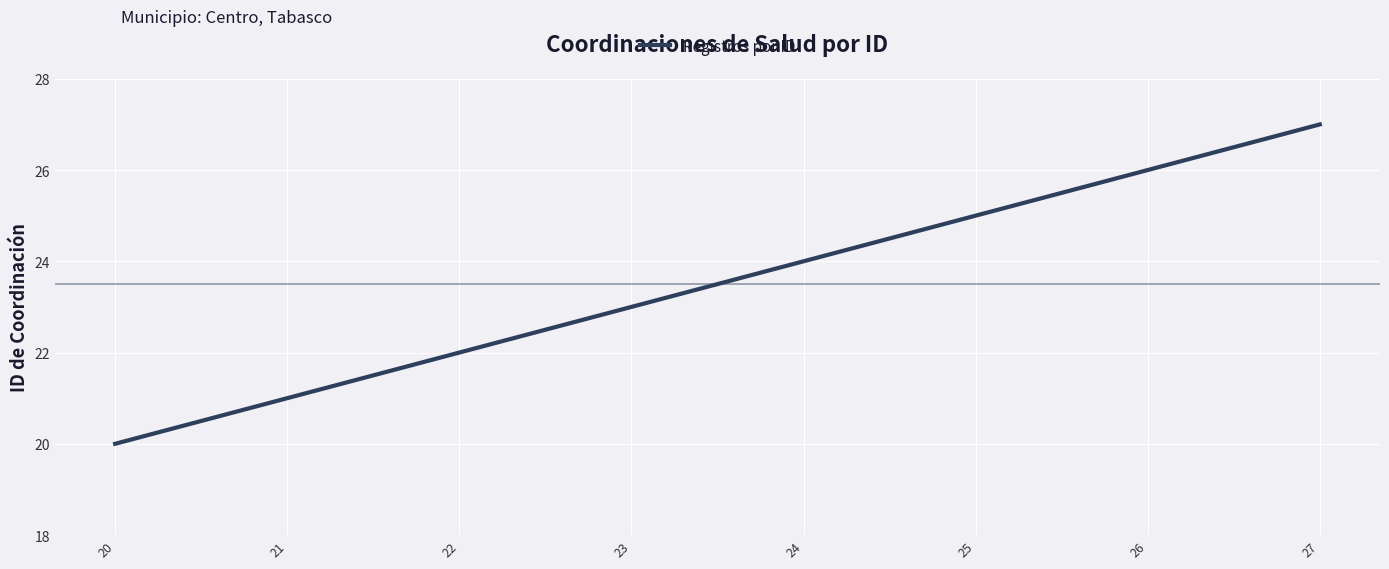

Is it true that the value at 20 is 20?

True